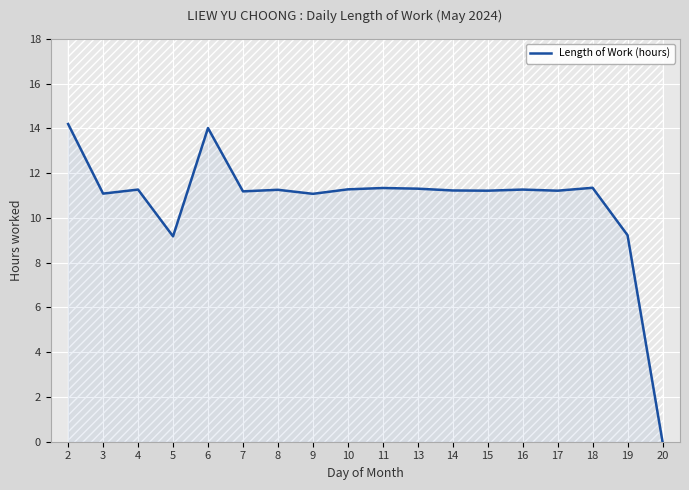

List the labels in order of value, smallest first.

20, 5, 19, 9, 3, 7, 15, 17, 14, 8, 4, 16, 10, 13, 11, 18, 6, 2